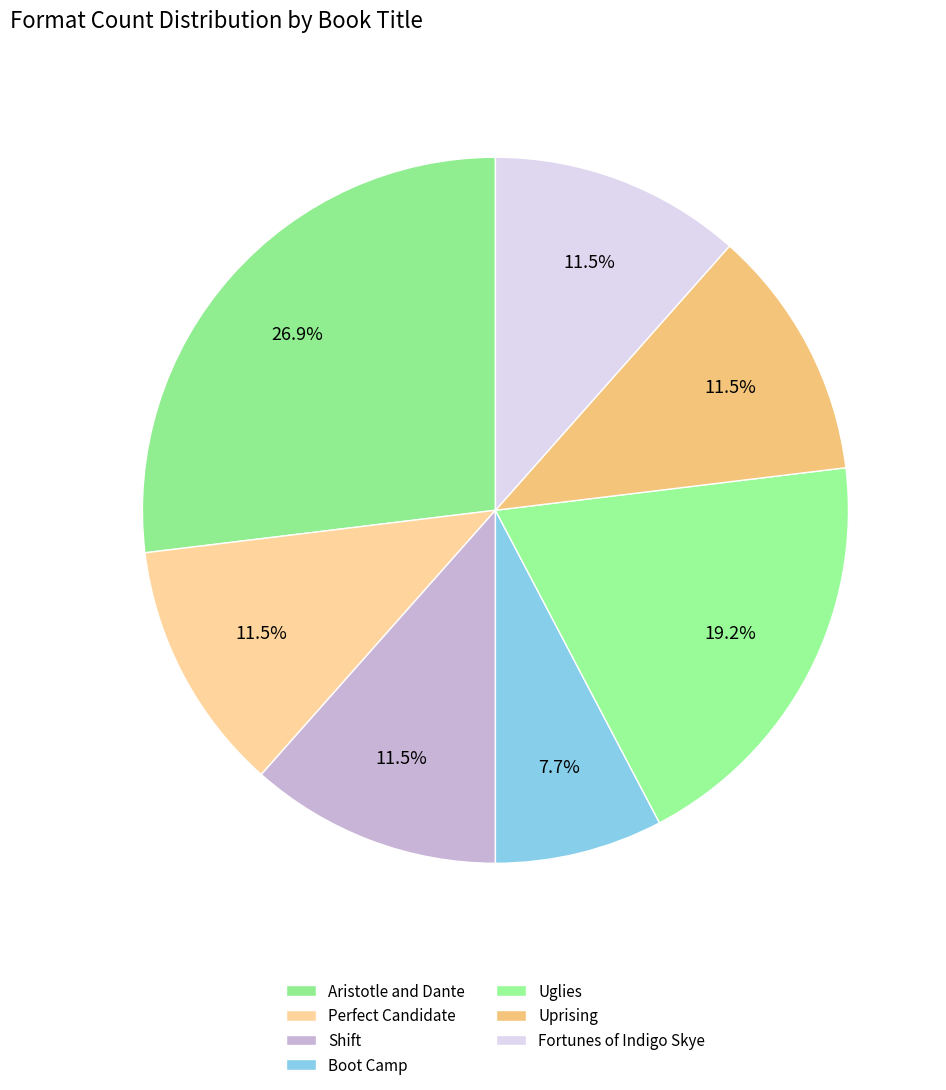

True or false: Uglies accounts for 19% of the total.

True